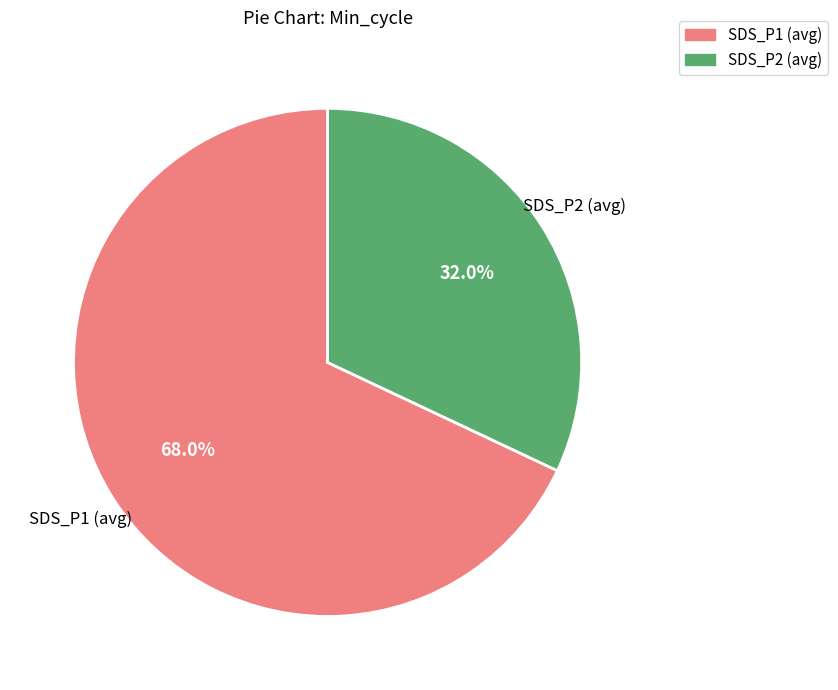

Does any single category account for the majority?

Yes